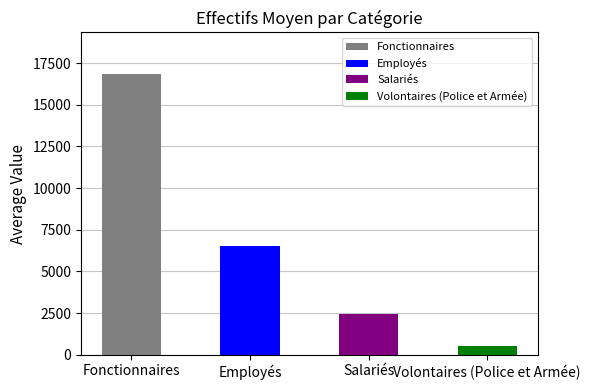

How many data points does each series have?

4